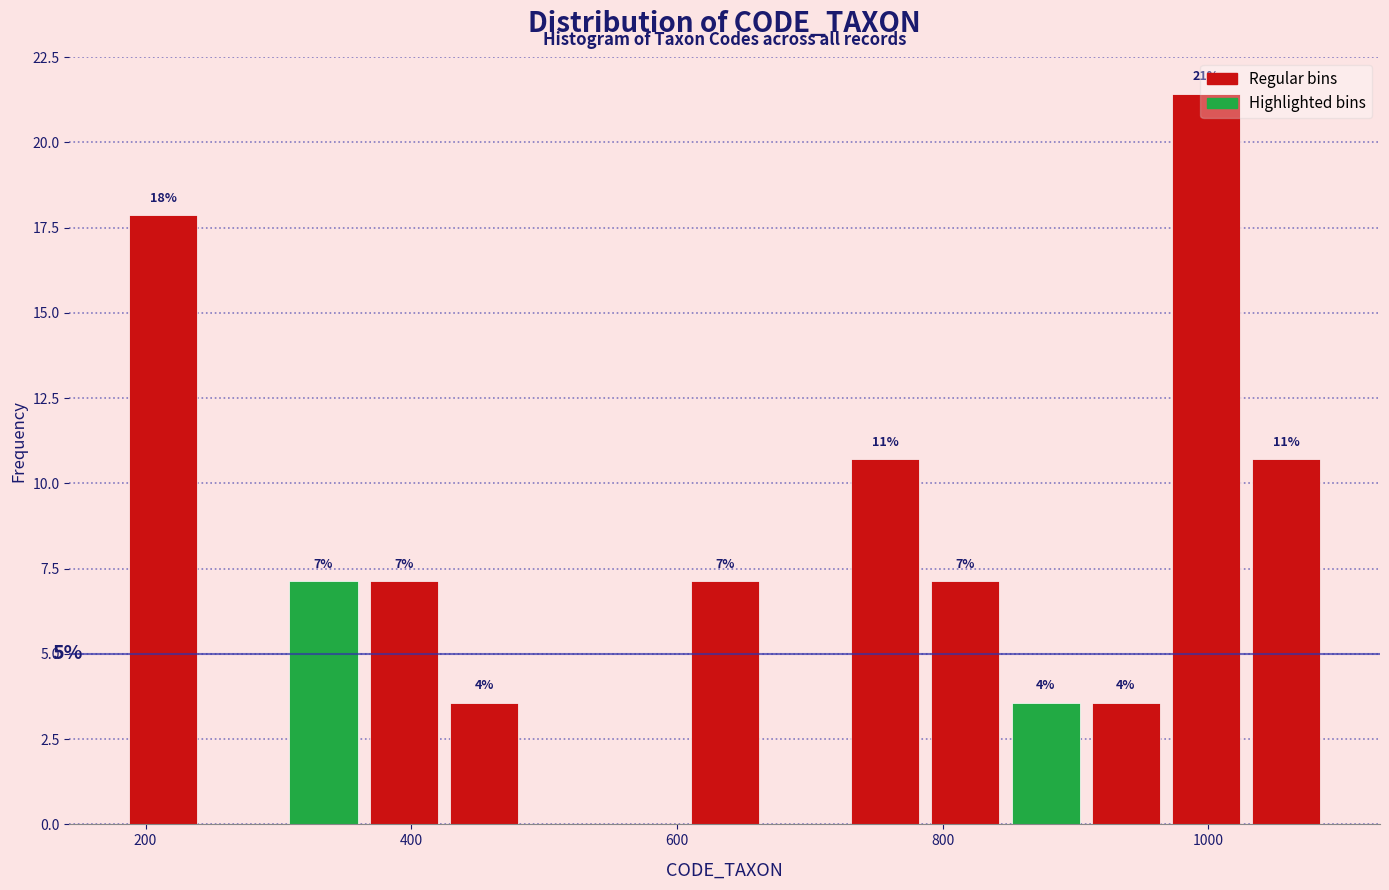

Around what value on the x-axis is the tallest bar? Give the approximate position of its centre, as read against the axis.

1000